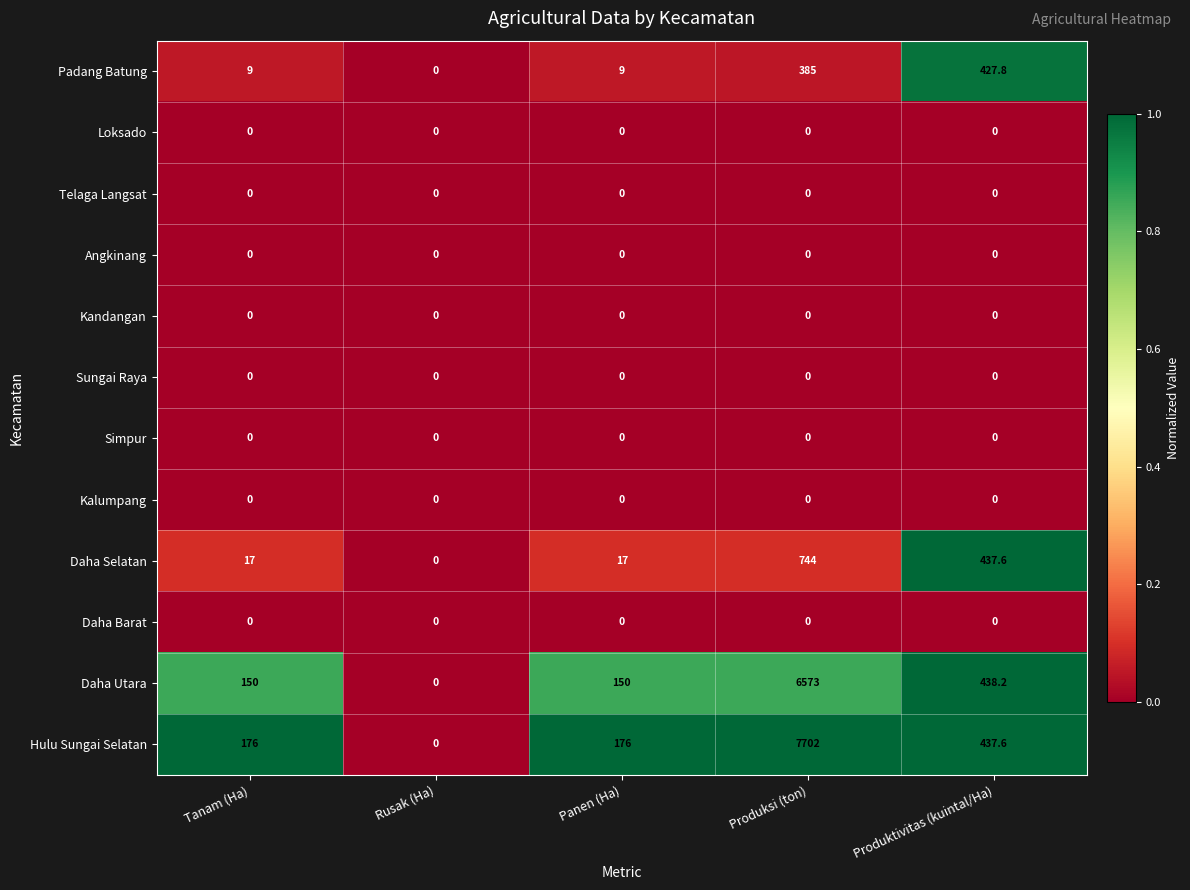

How many data points does each series have?

5